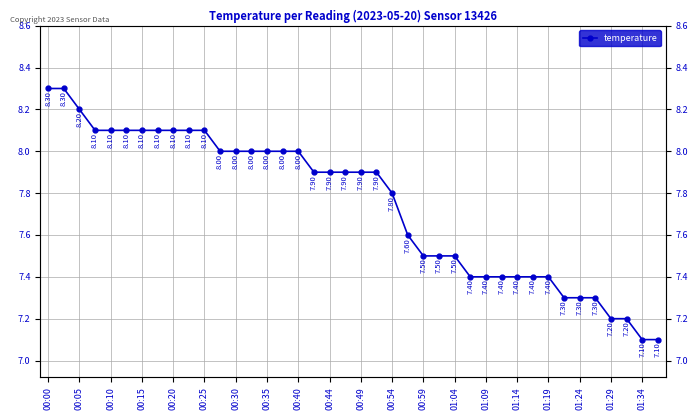

What is the difference between the maximum and minimum values?

1.2